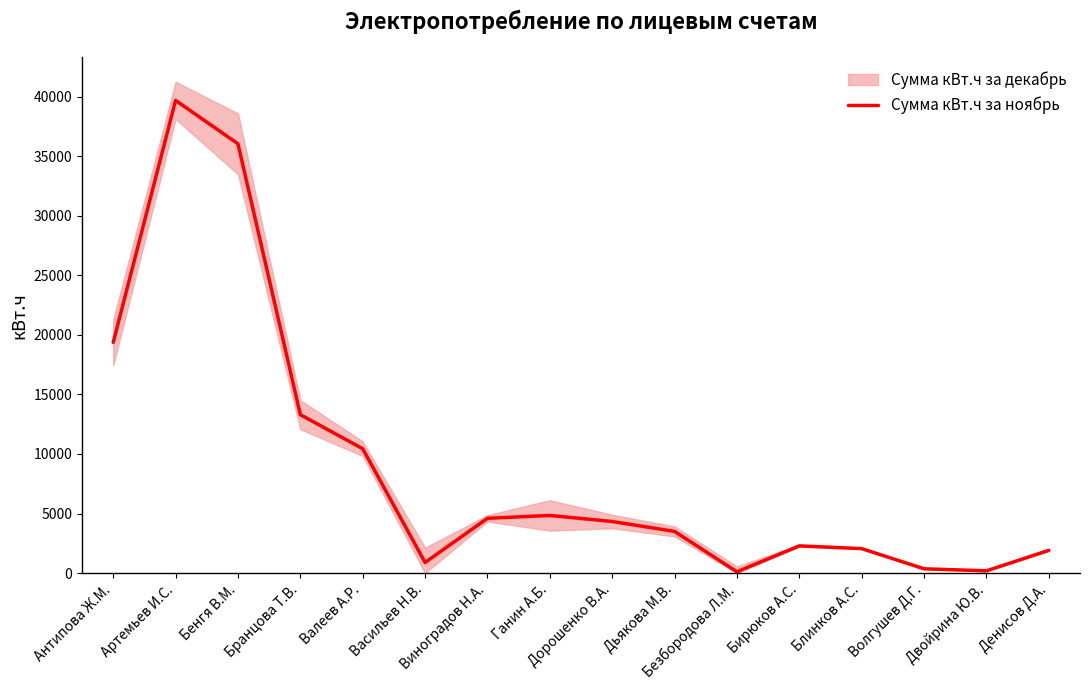

At which category does the data reach its first local valley?

Васильев Н.В.